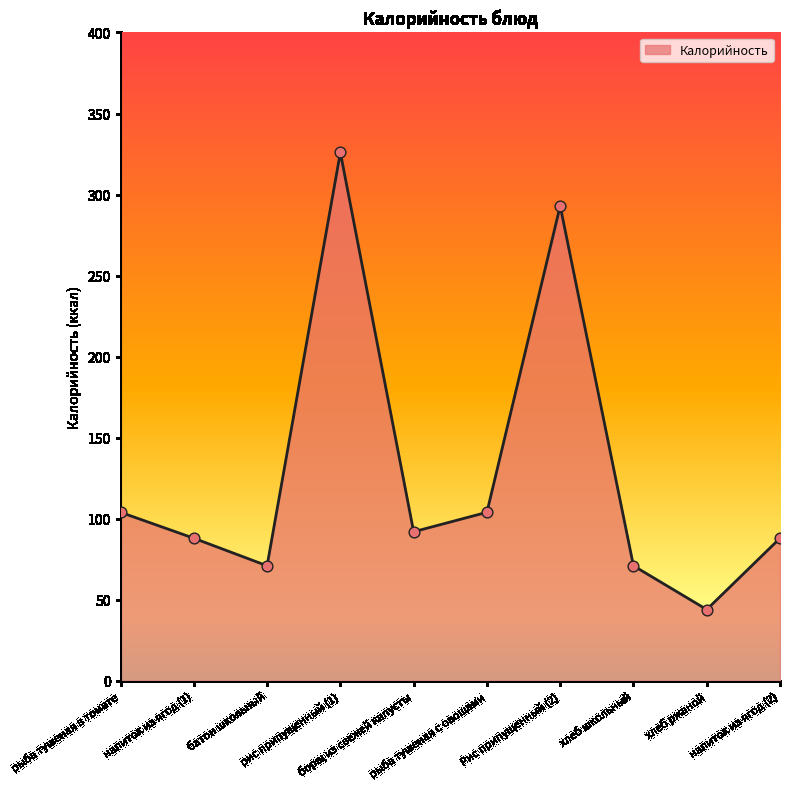

Between рис припущенный (1) and хлеб ржаной, which is larger?

рис припущенный (1)